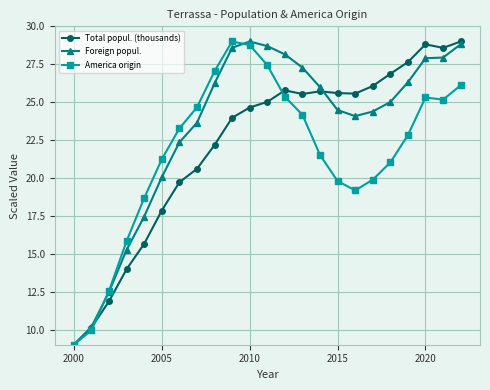

What is the value of the Total popul. (thousands) point at the 11th from the left?

24.6